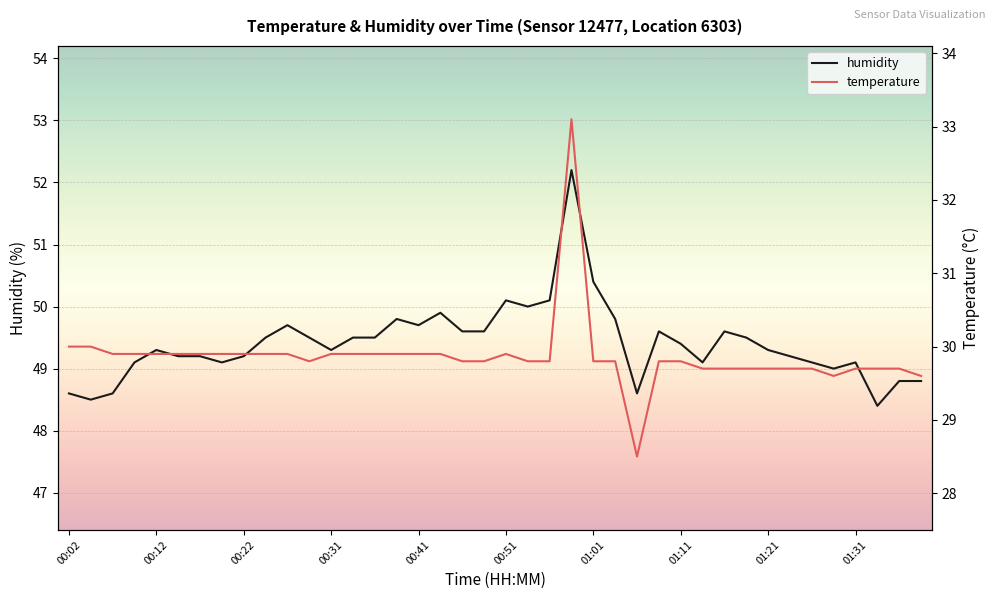

How many interior local valleys does the temperature series have?

3